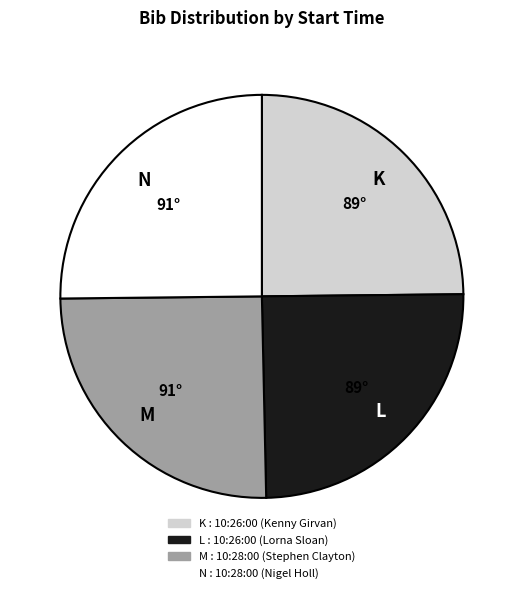

What is the ratio of the value at M to the value at N?

1.0